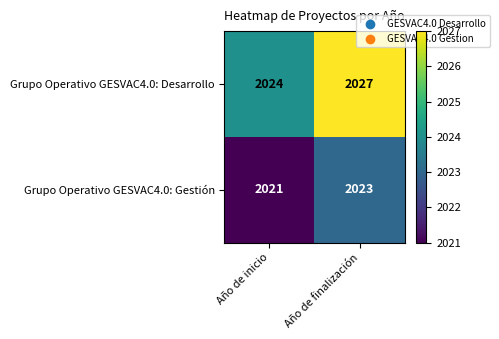

What is the maximum value shown in the chart?

2027